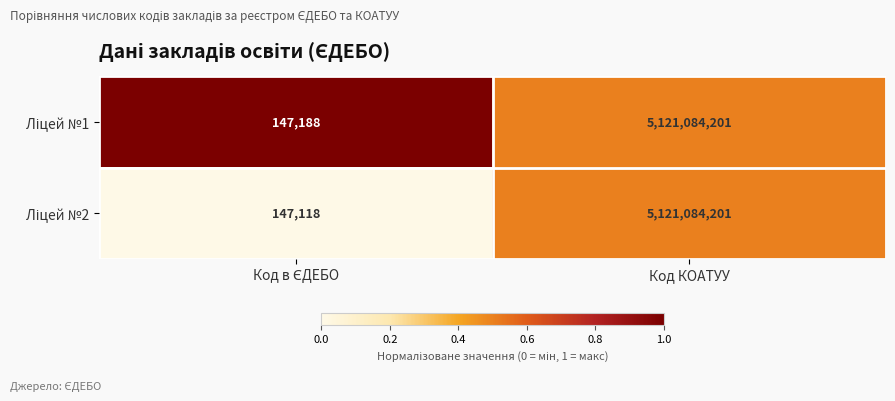

At which category is the sum across all series the highest?

Код КОАТУУ